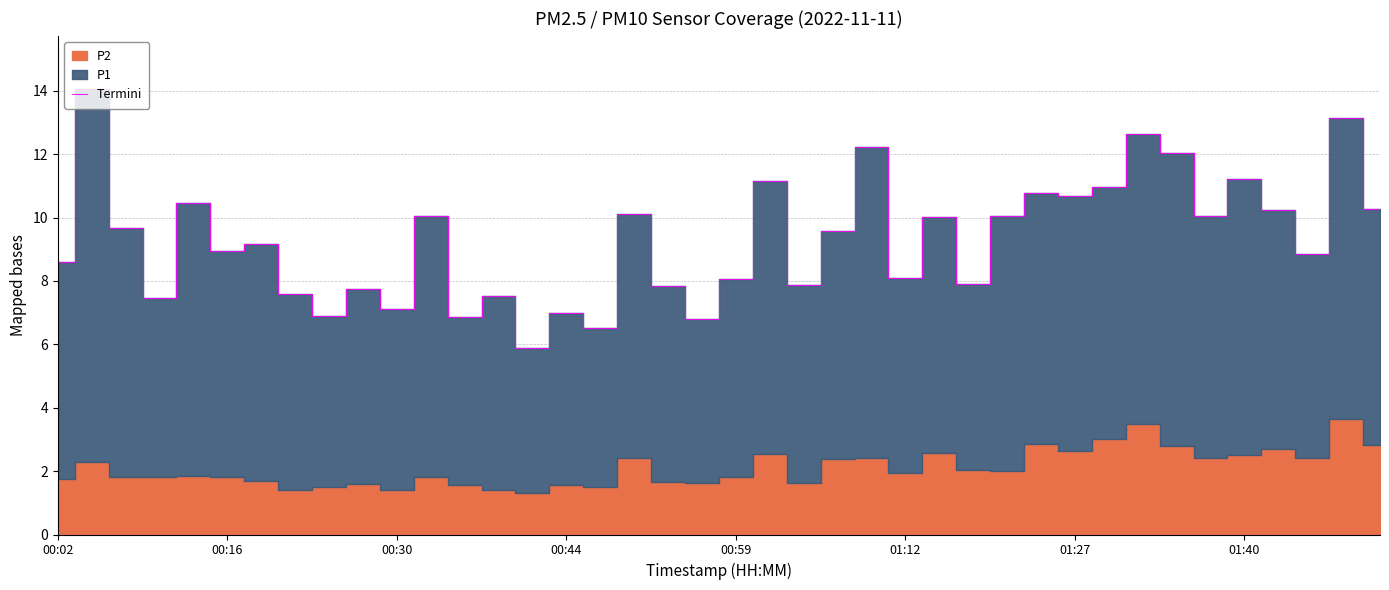

What is the lowest value of the Termini series?

5.9